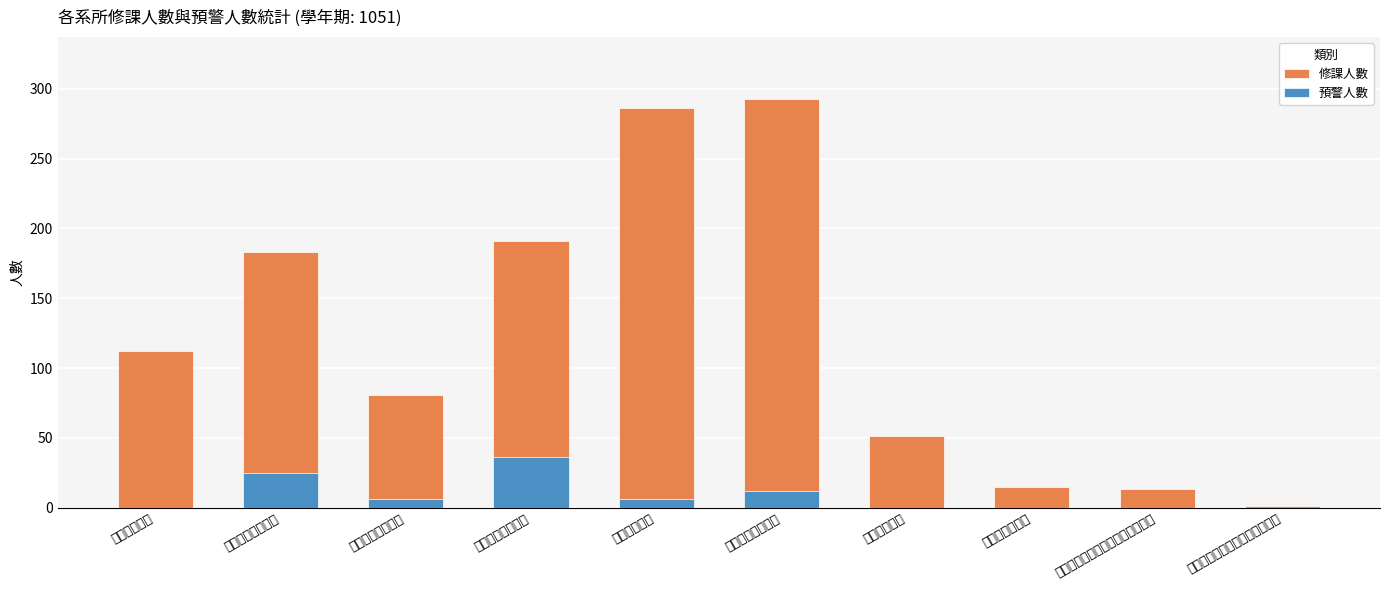

What is the maximum value for 預警人數?

36